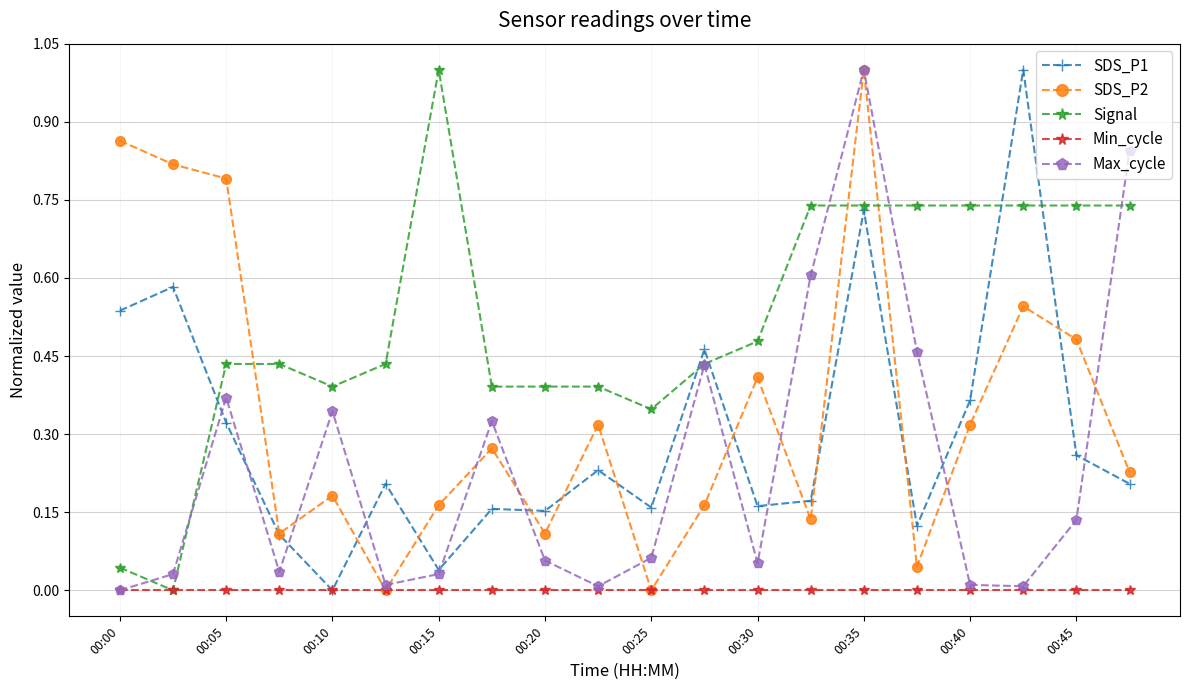

How many interior local valleys does the Max_cycle series have?

5